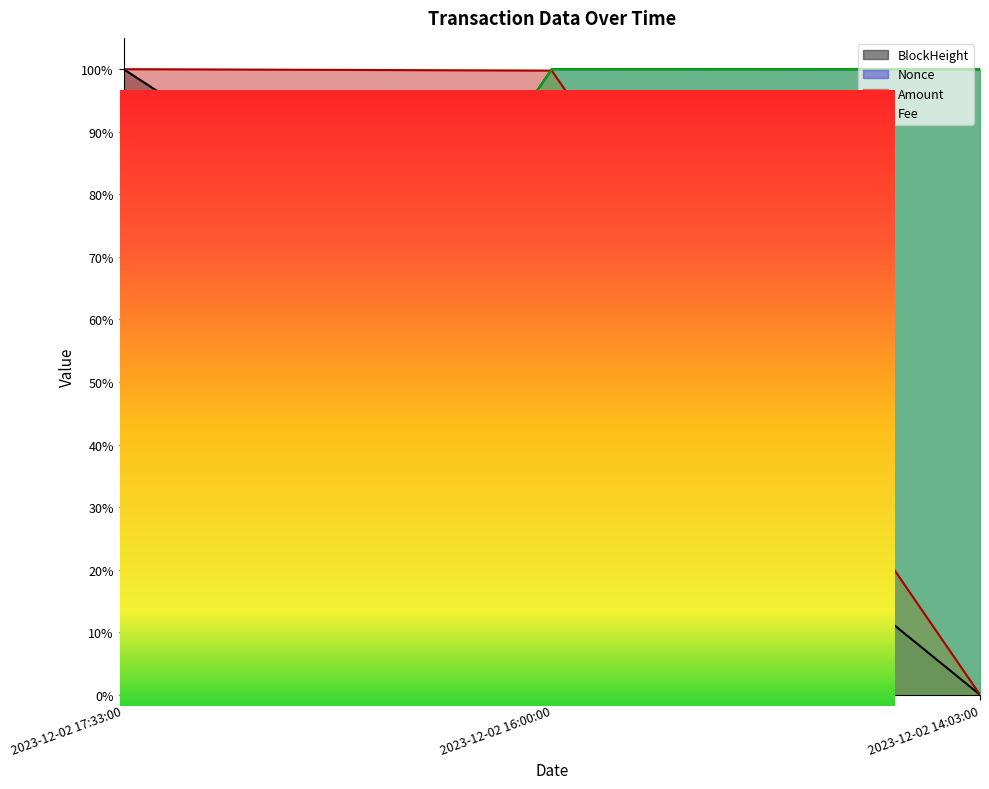

Which label corresponds to the largest value in the chart?

2023-12-02 17:33:00